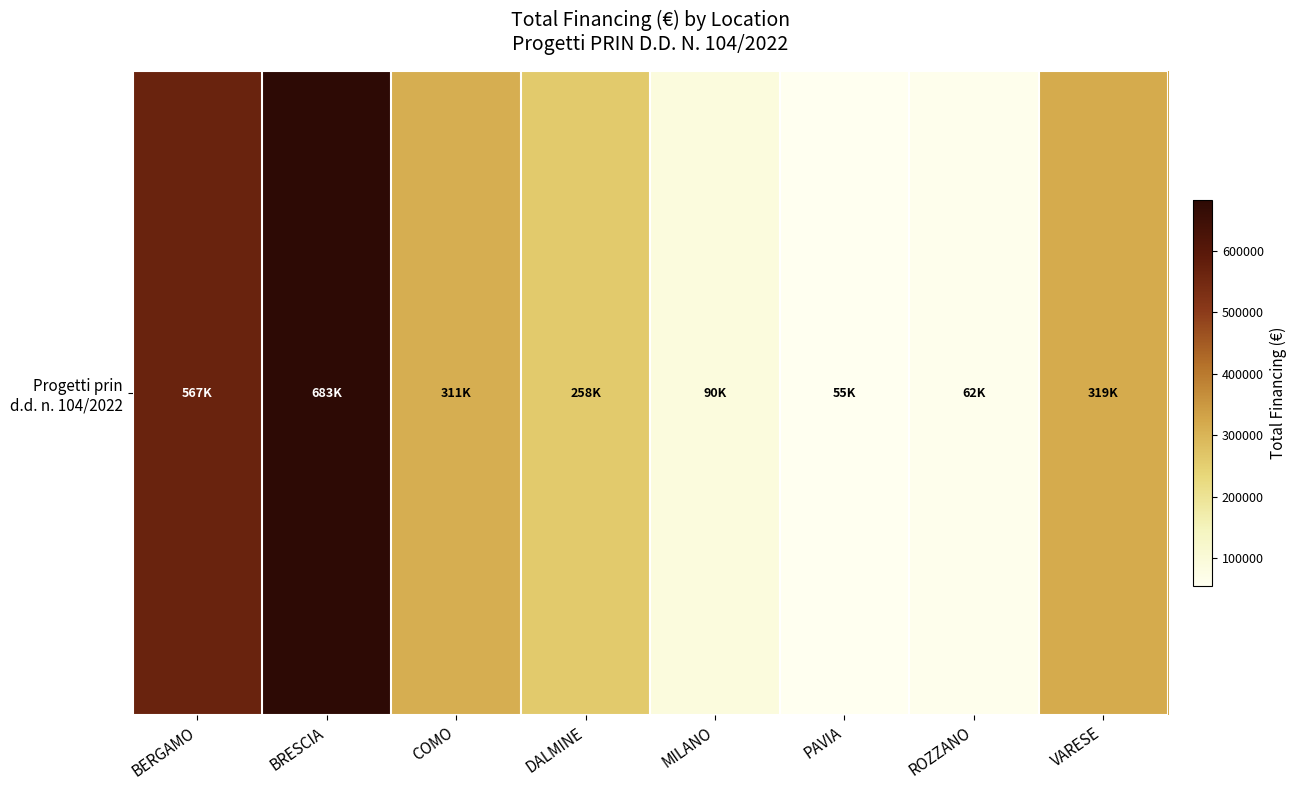

Rank the categories by value from lowest to highest.

PAVIA, ROZZANO, MILANO, DALMINE, COMO, VARESE, BERGAMO, BRESCIA